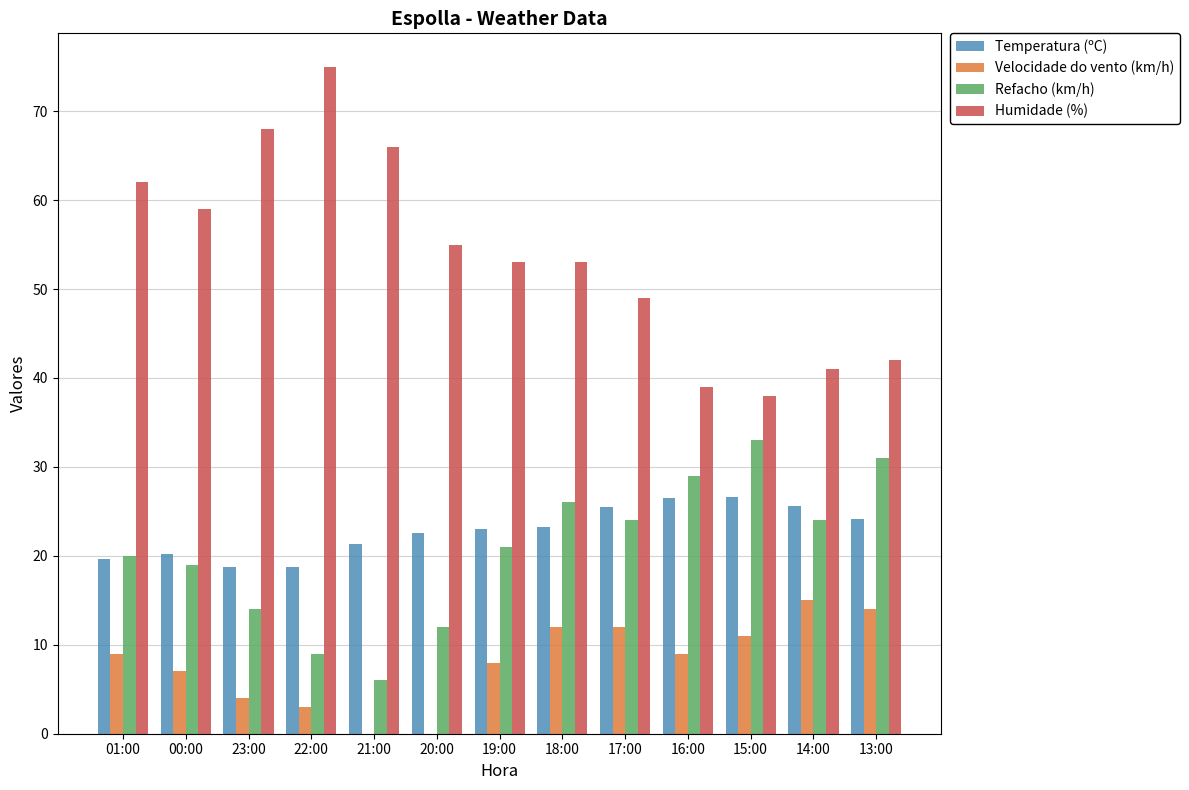

Count the number of data series in this chart.

4